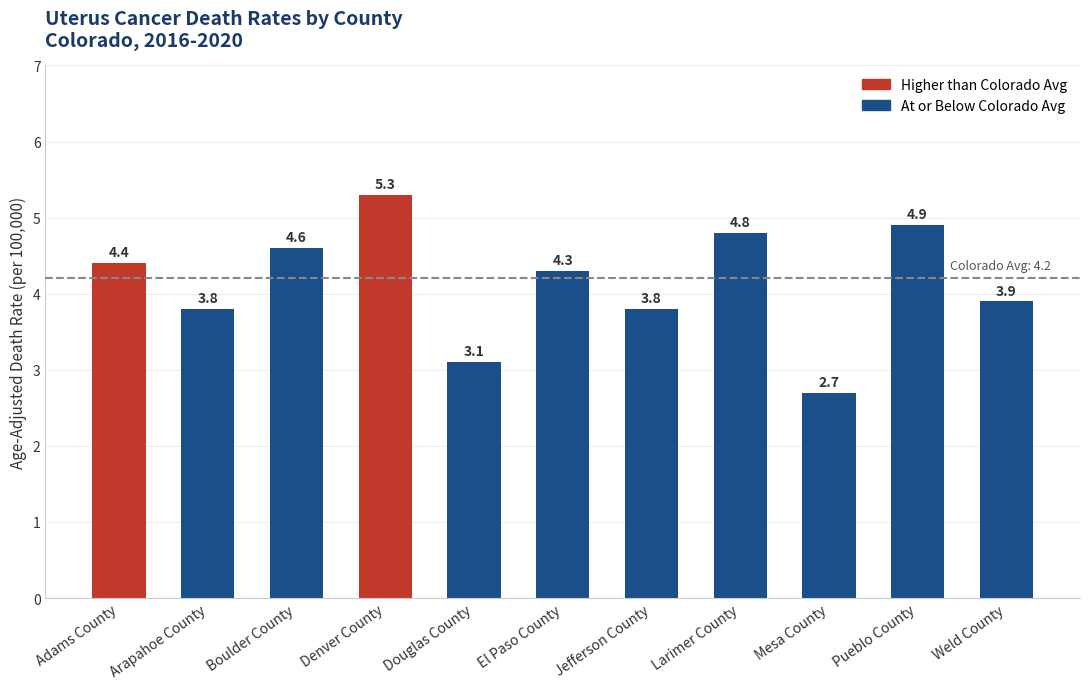

The value at Boulder County is 4.6. True or false?

True